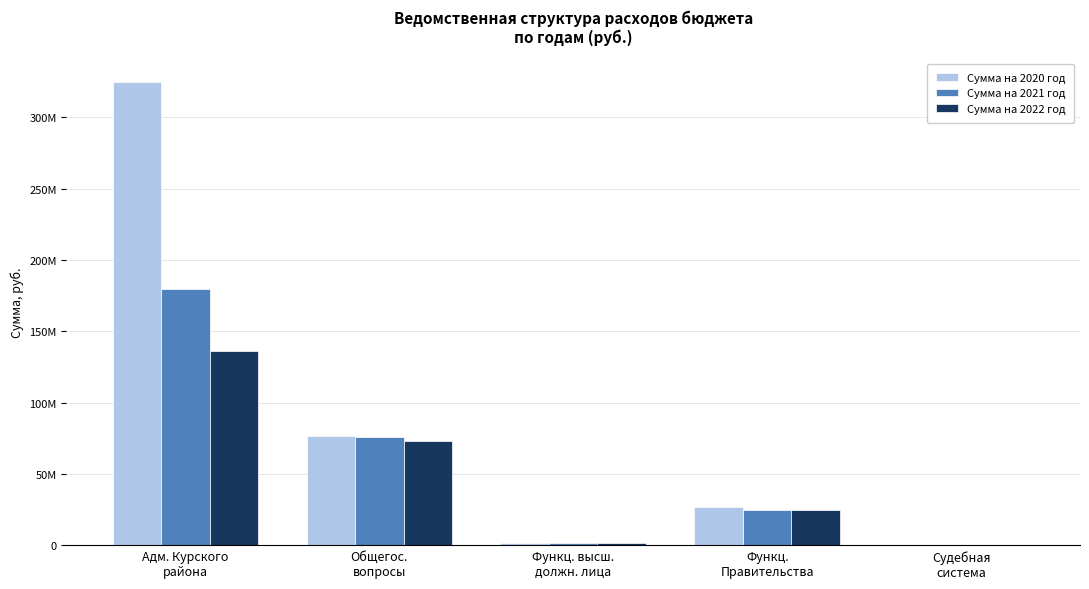

Are the bars grouped side by side (vs. stacked)?

Yes